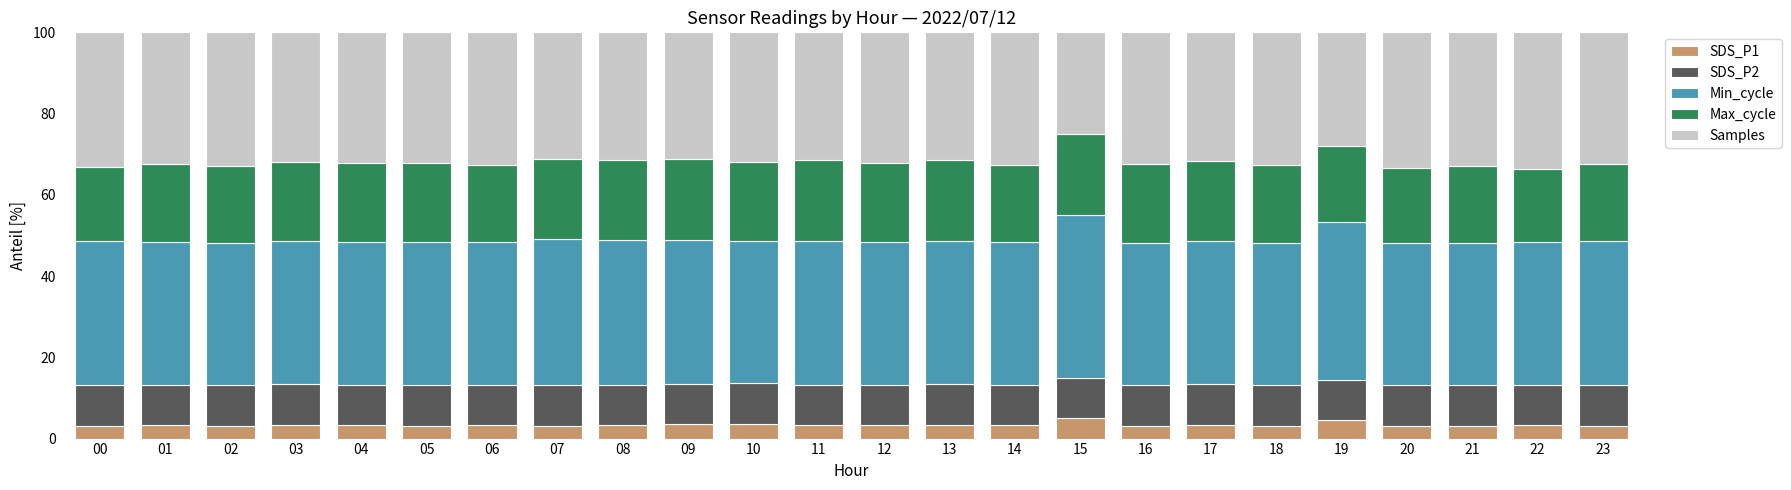

The SDS_P1 series shows 3.2 at 02. True or false?

True